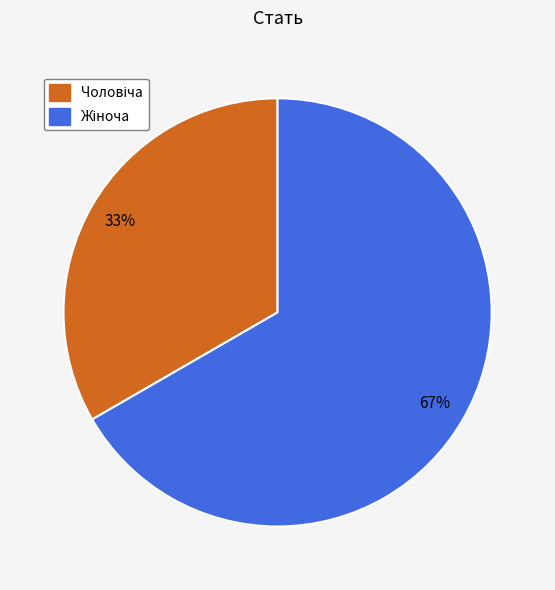

To the nearest percent, what is the average slice percentage?

50%